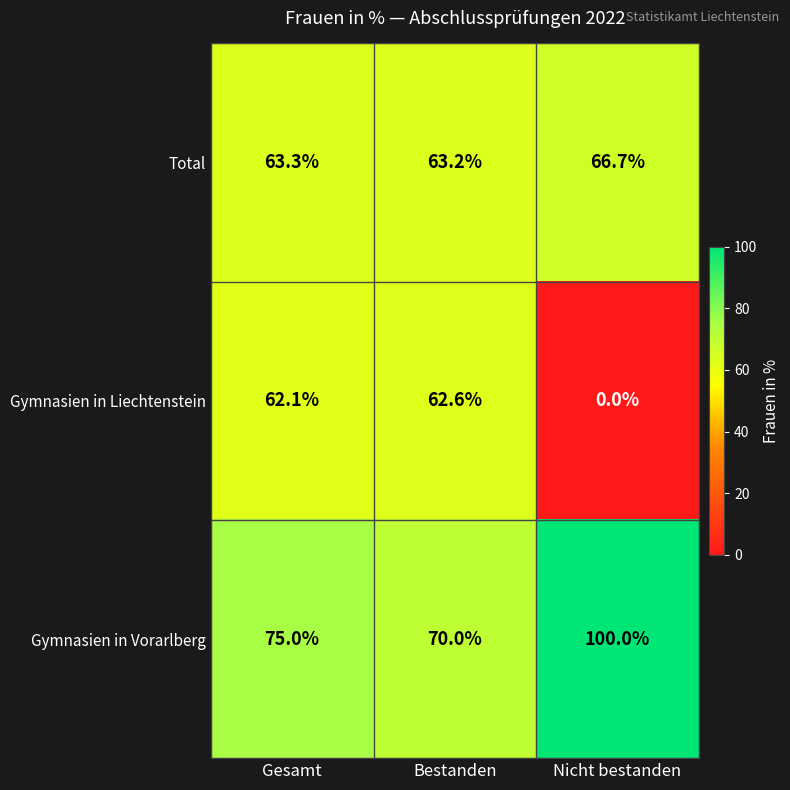

Which category has the lowest value across all series?

Nicht bestanden